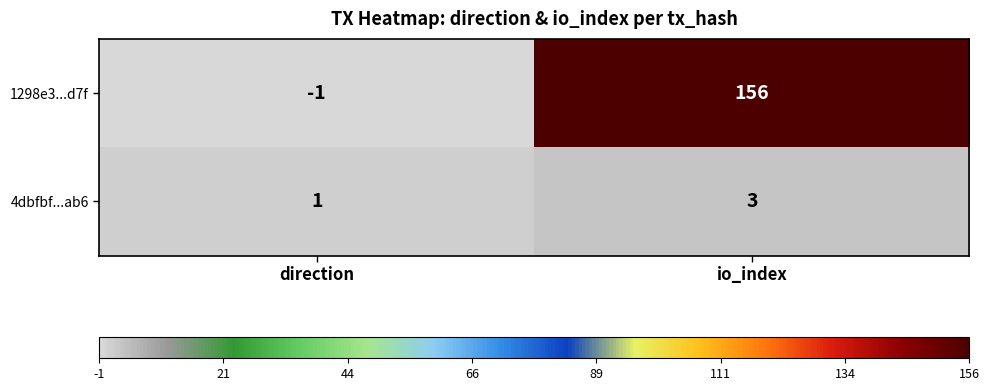

The value of 1298e3...d7f at io_index is 260. True or false?

False